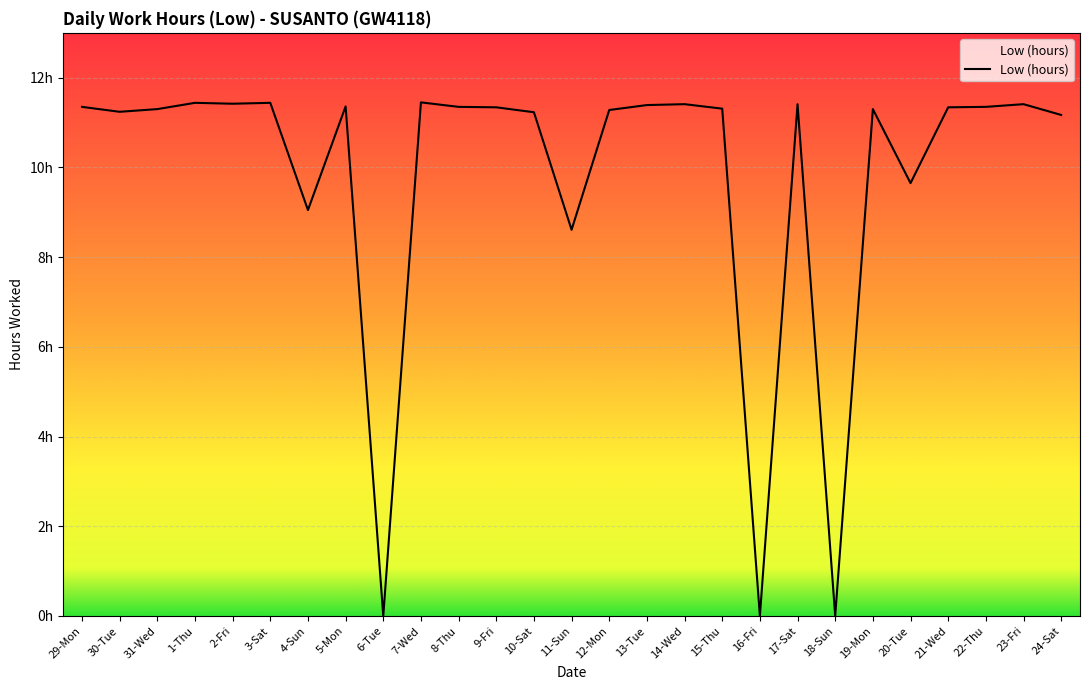

Does the chart display data point markers on the line(s)?

No